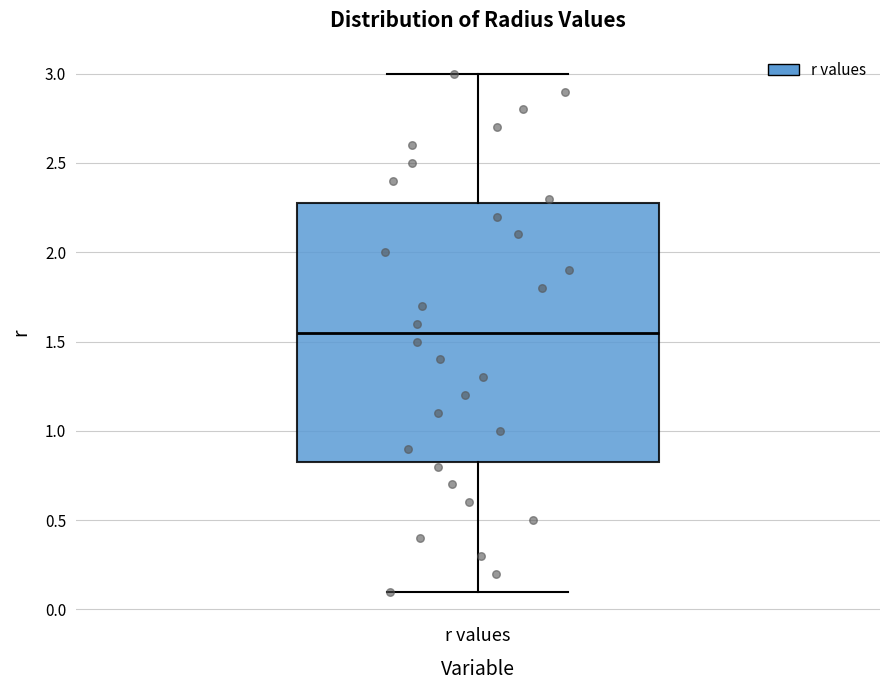

Transcribe this box plot: give where the median line is, the range the box spans, and where the two whiskers end, as read against the y-axis. The values are not printed on the chart, so give them approximately, as read against the axis.

median 1.55, box 0.85 to 2.30, whiskers 0.10 to 3.00